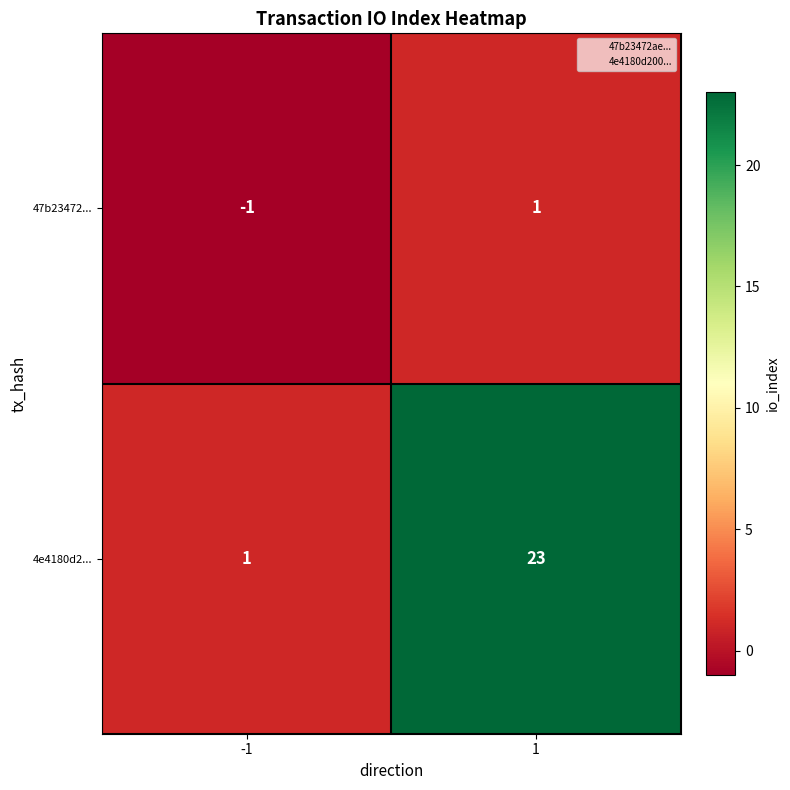

Count the number of categories in the chart.

2